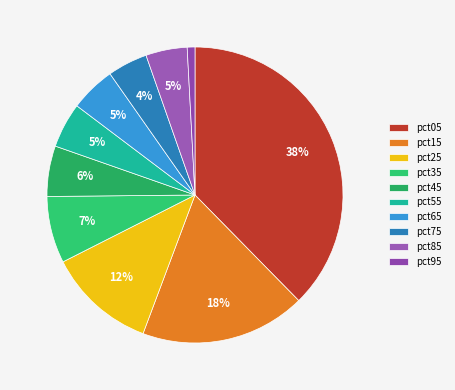

What is the largest slice in the pie chart?

pct05